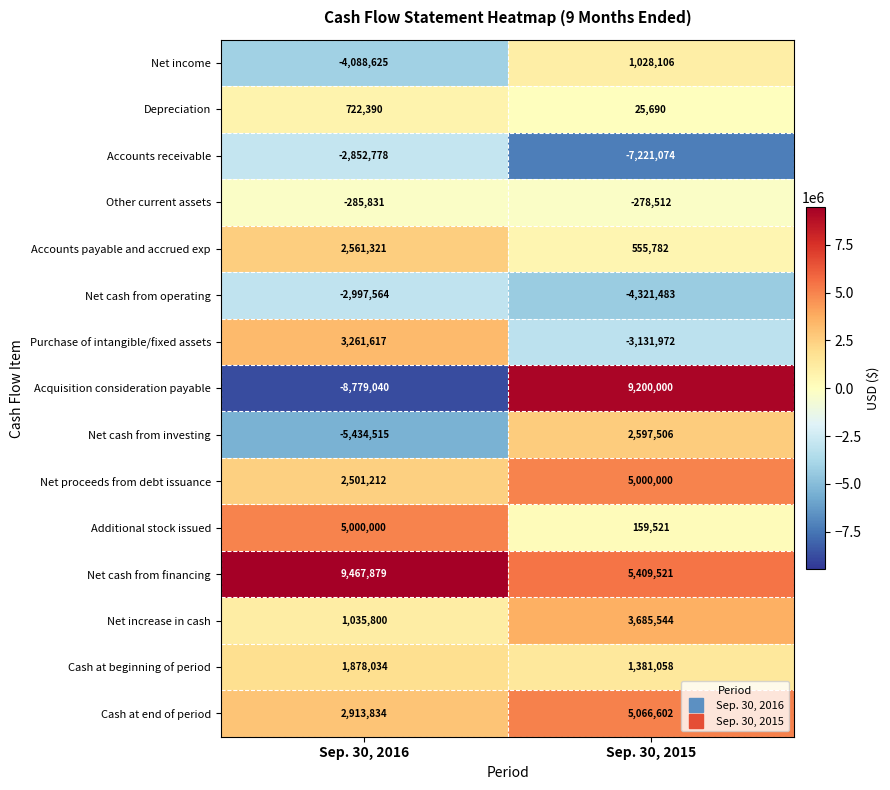

True or false: Other current assets has a value of -161060 at Sep. 30, 2016.

False